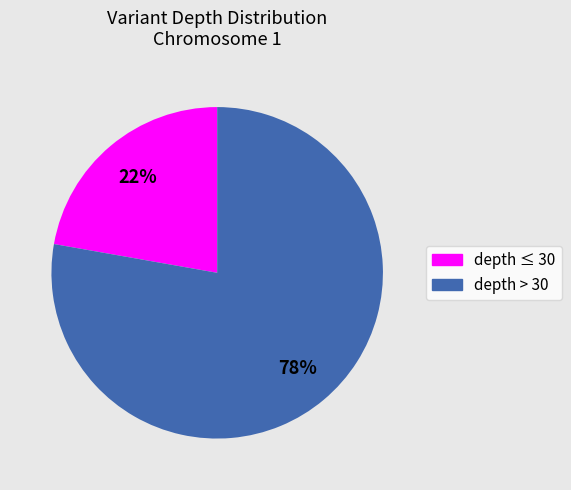

To the nearest percent, what is the difference between the largest and smallest slice percentages?

56%